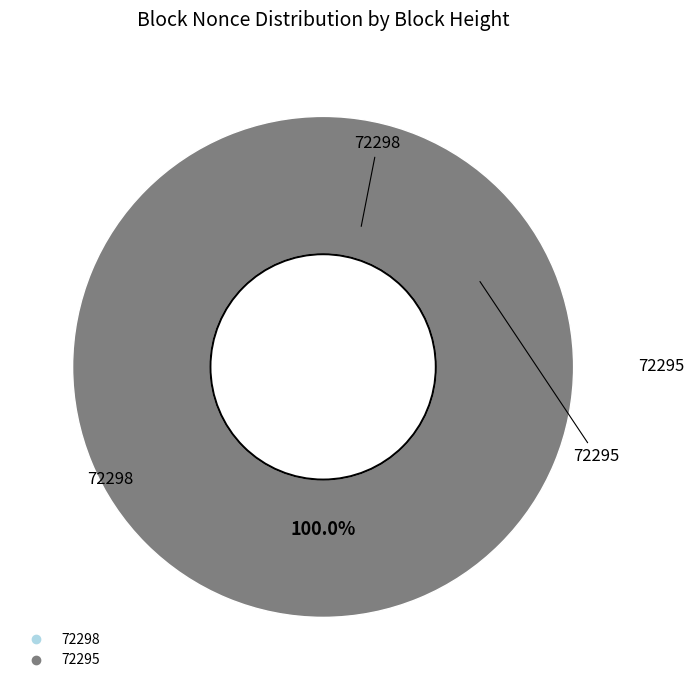

Is 72295 the majority of the pie?

Yes